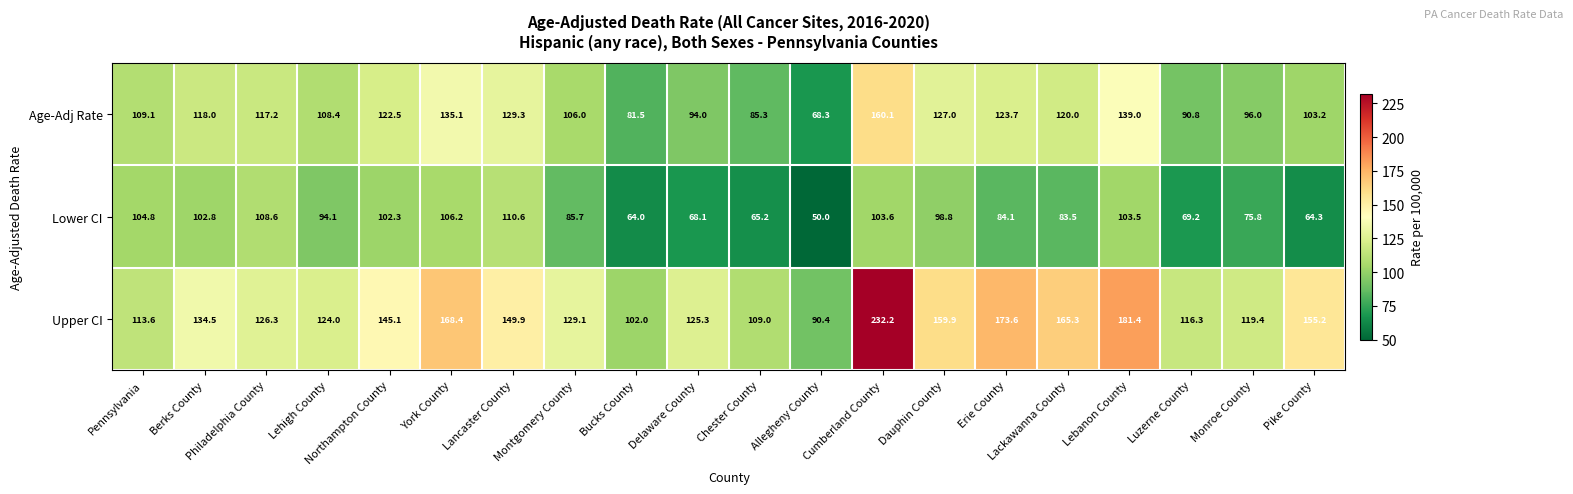

At how many categories does at least one series exceed 208?

1